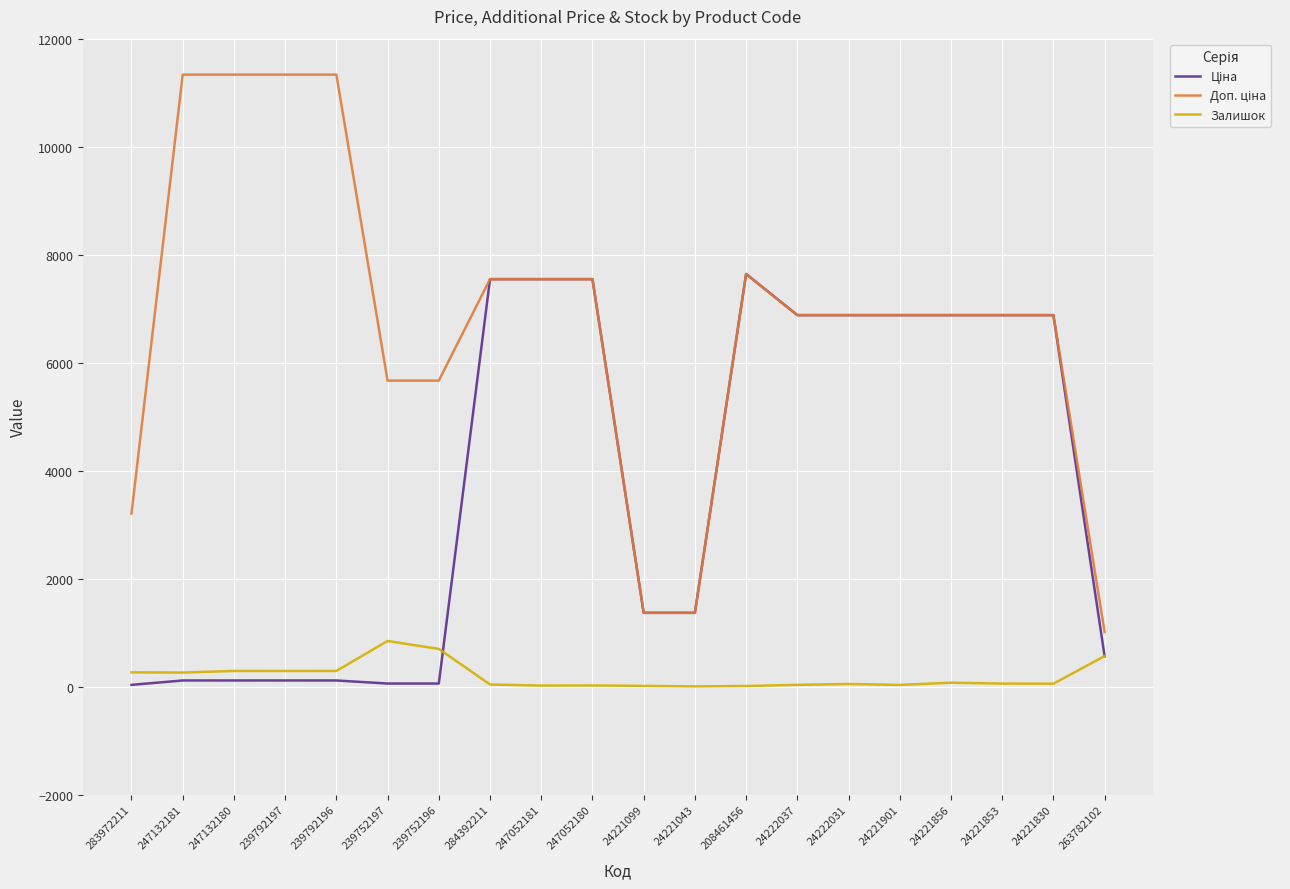

What position from the left is 247132181?

2